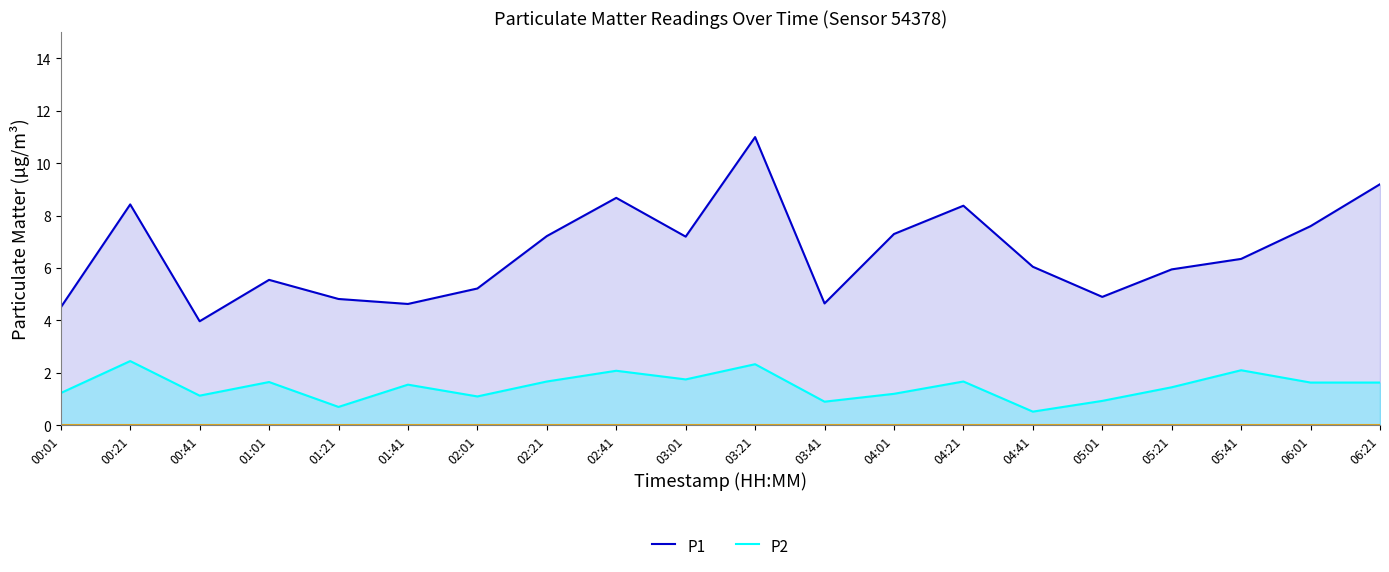

True or false: P2 has a value of 0.3 at 00:41.

False